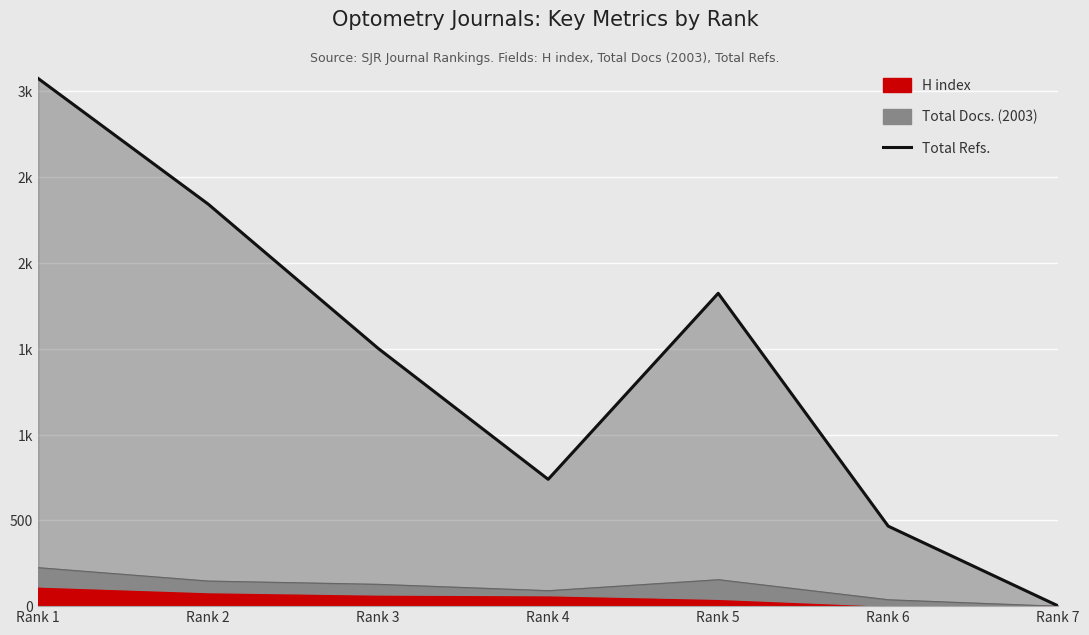

Rank the categories by value from lowest to highest.

Rank 7, Rank 6, Rank 4, Rank 3, Rank 5, Rank 2, Rank 1